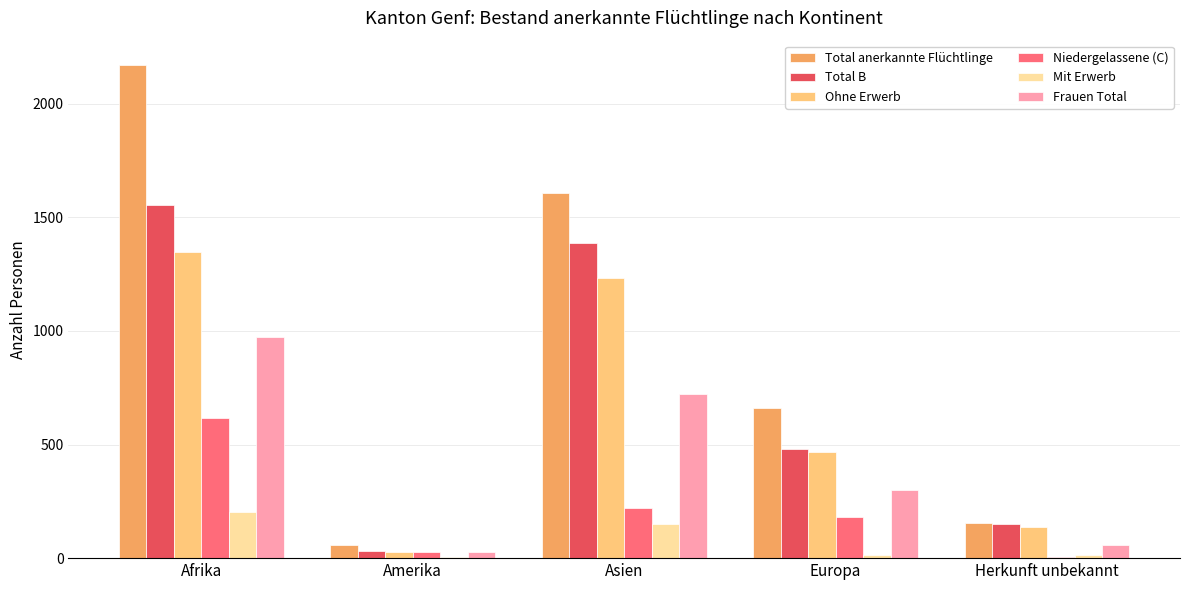

Is the value of Frauen Total at Asien greater than the value of Total anerkannte Flüchtlinge at Asien?

No